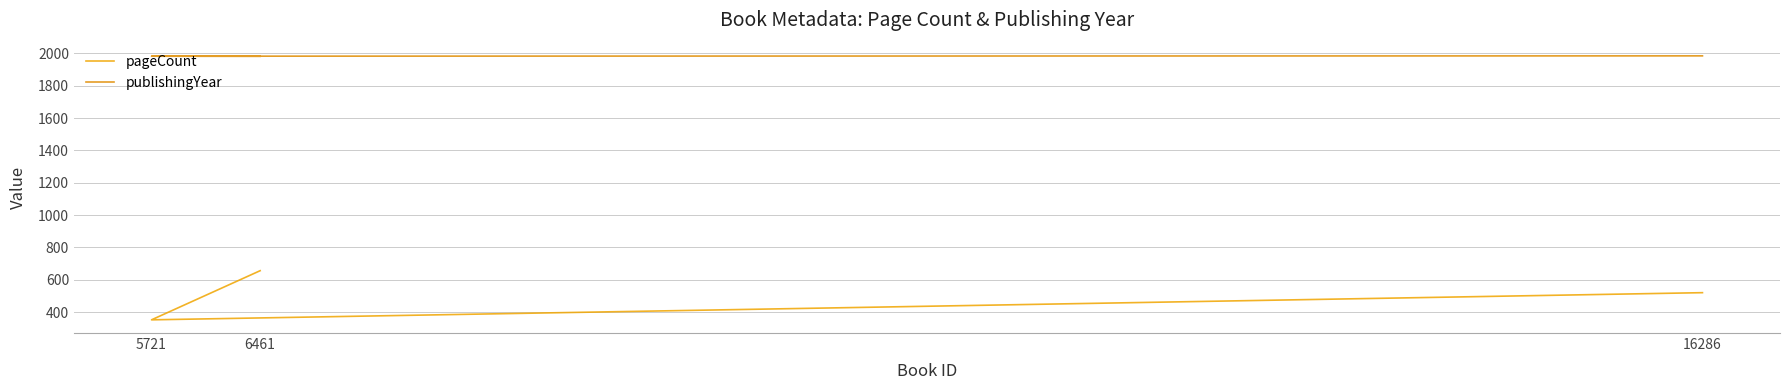

At which label does pageCount reach its minimum?

5721